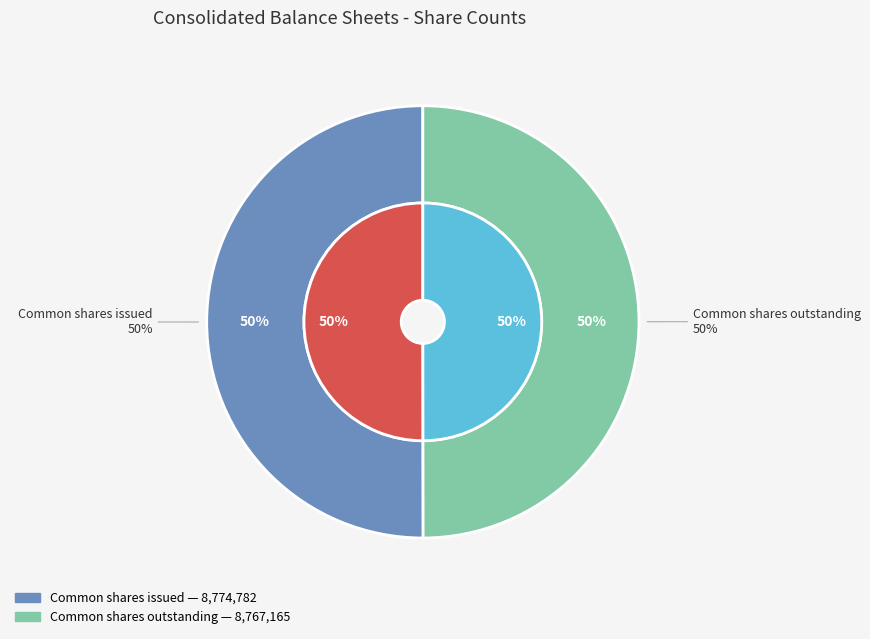

How many segments does this pie chart have?

2